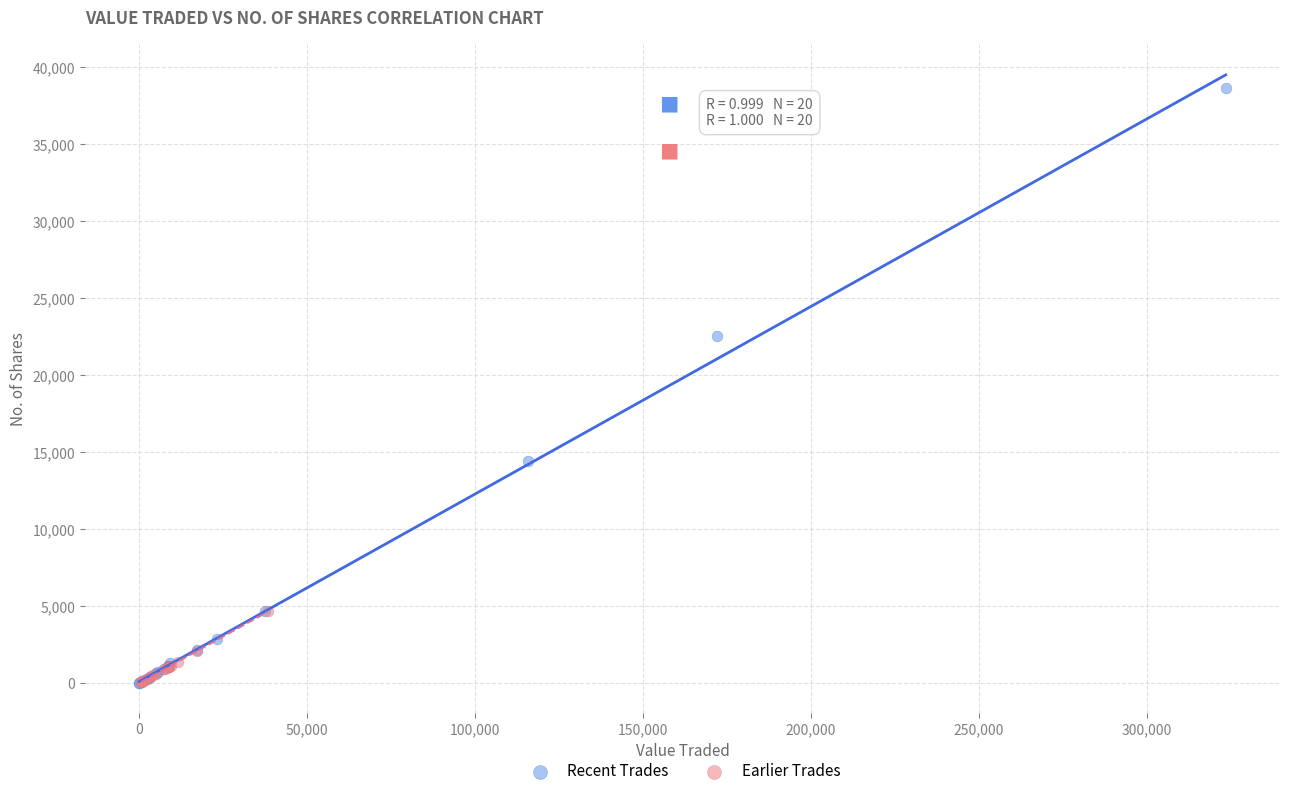

Which series reaches the maximum Y coordinate?

Recent Trades